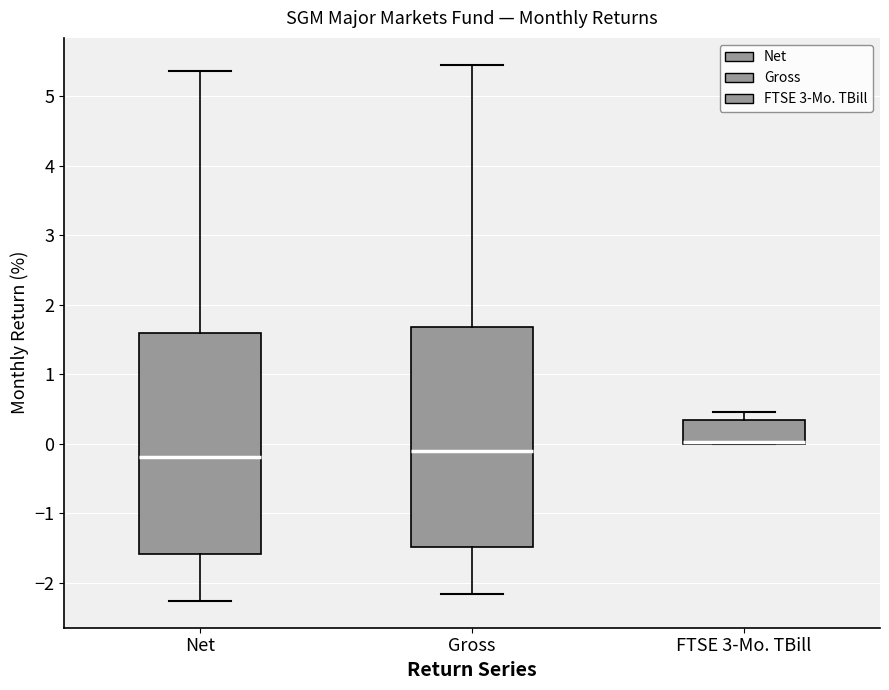

Where is the upper edge of the box for Net on the y-axis? The values are not printed on the chart, so give them approximately, as read against the axis.

1.6